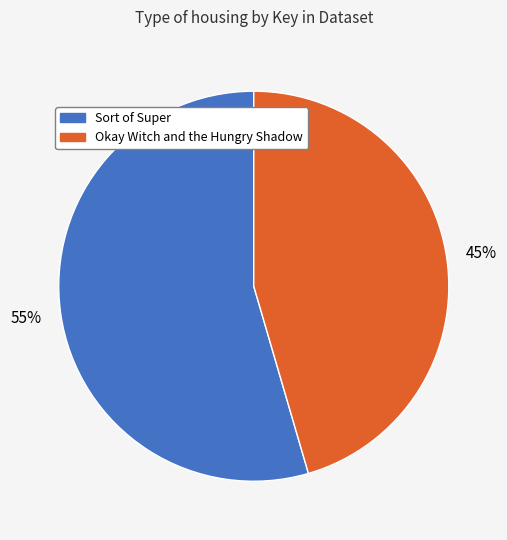

What is the ratio of the value at Okay Witch and the Hungry Shadow to the value at Sort of Super?

0.8